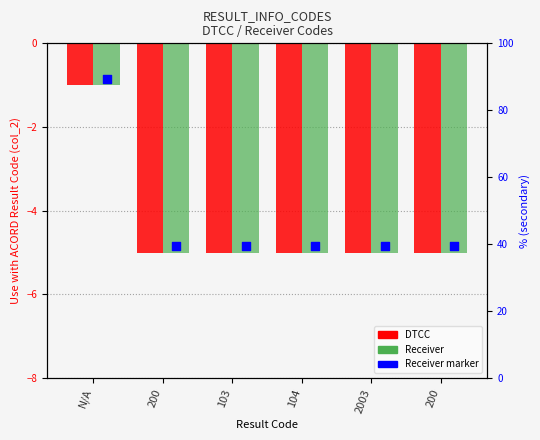

Which series has the widest spread of Y values?

DTCC